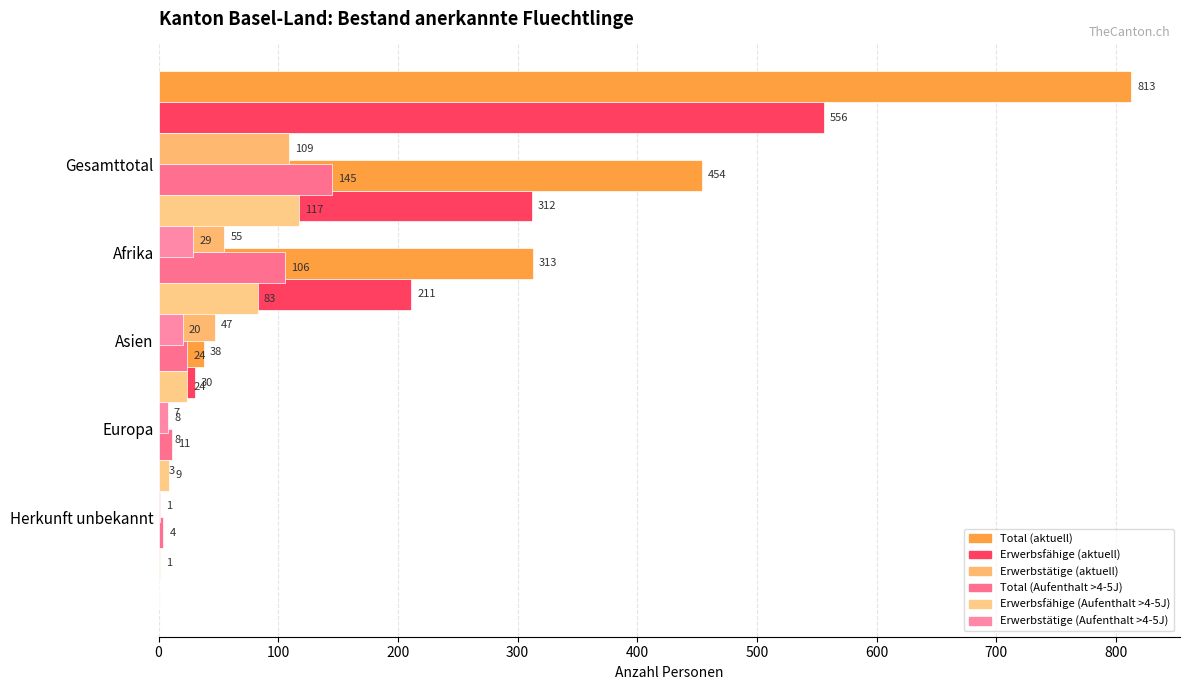

Rank the series by their maximum value, from highest to lowest.

Total, Erwerbsfaehige, Total_Aufenthalt, Erwerbsfaehige_Aufenthalt, Erwerbstaetige, Erwerbstaetige_Aufenthalt